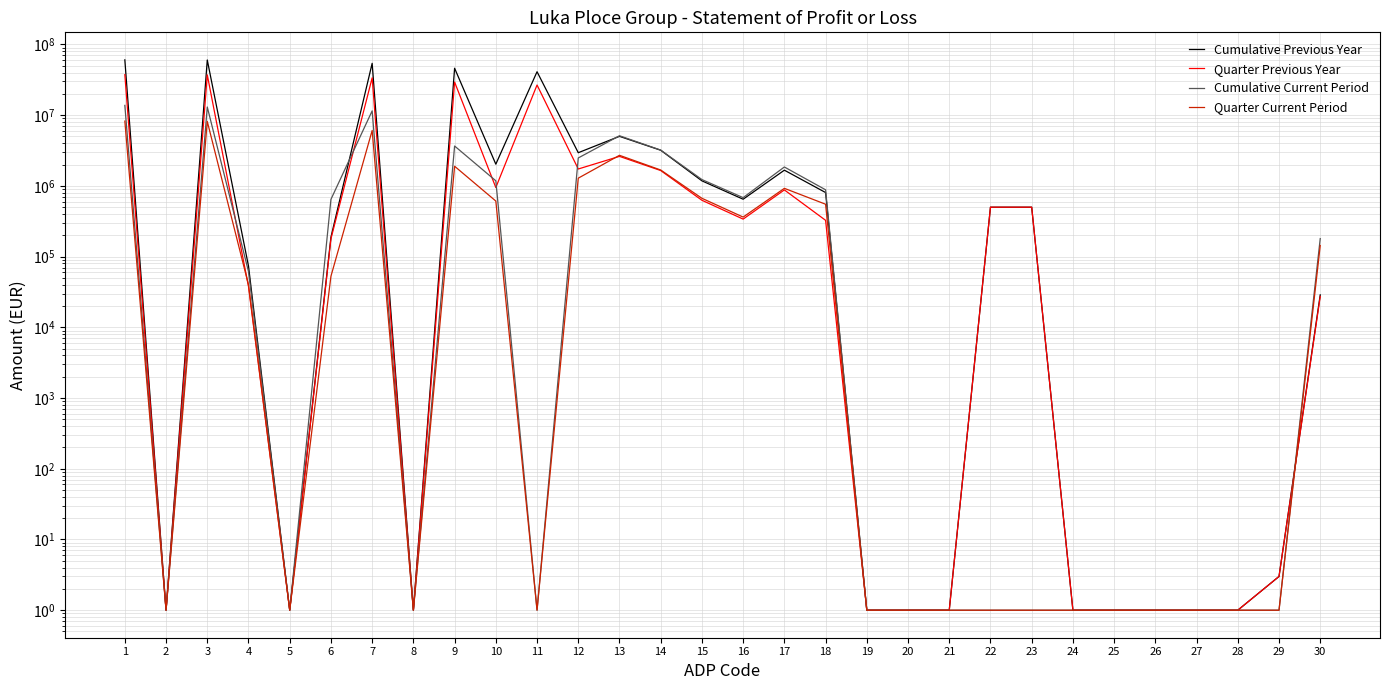

True or false: Cumulative Current Period has a value of 1 at 26.

True